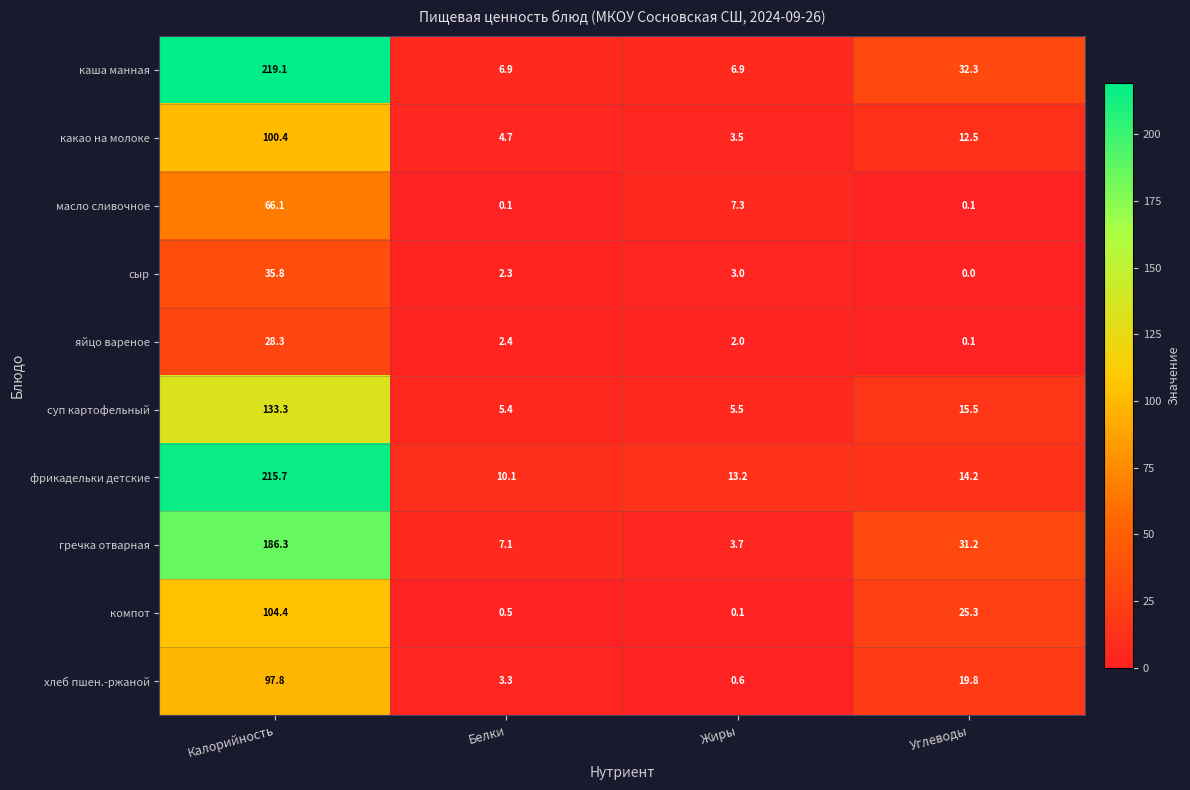

Rank the series at Жиры from highest to lowest value.

фрикадельки детские, масло сливочное, каша манная, суп картофельный, гречка отварная, какао на молоке, сыр, яйцо вареное, хлеб пшен.-ржаной, компот